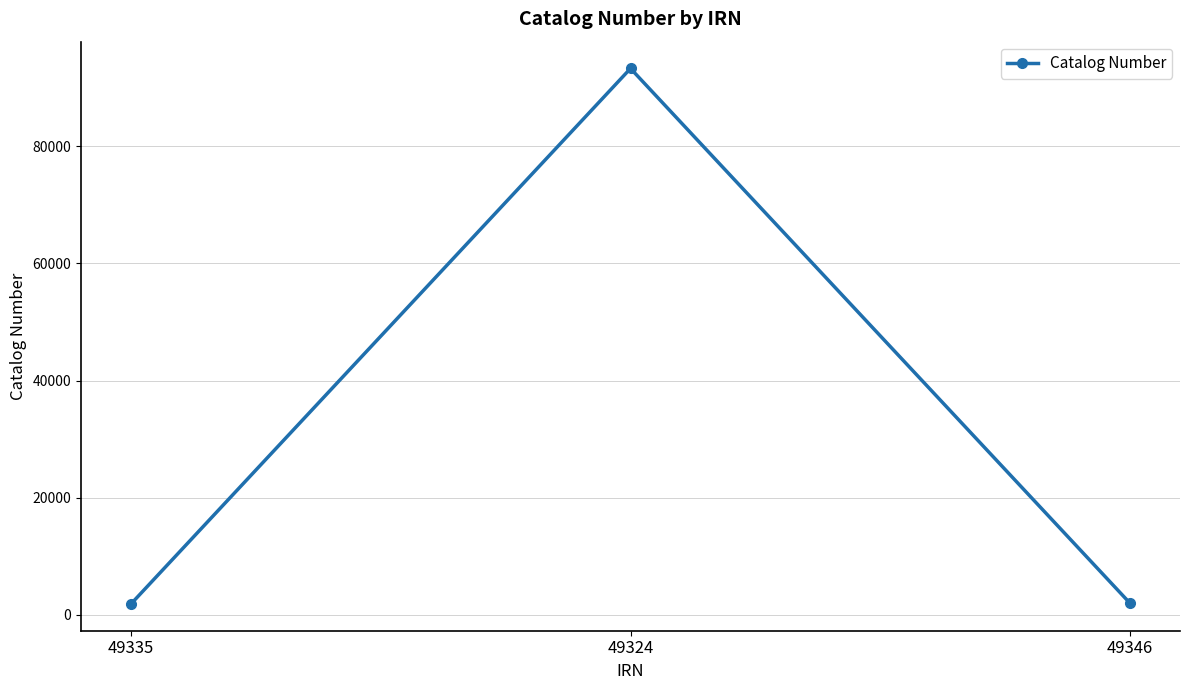

What position from the right is 49324?

2